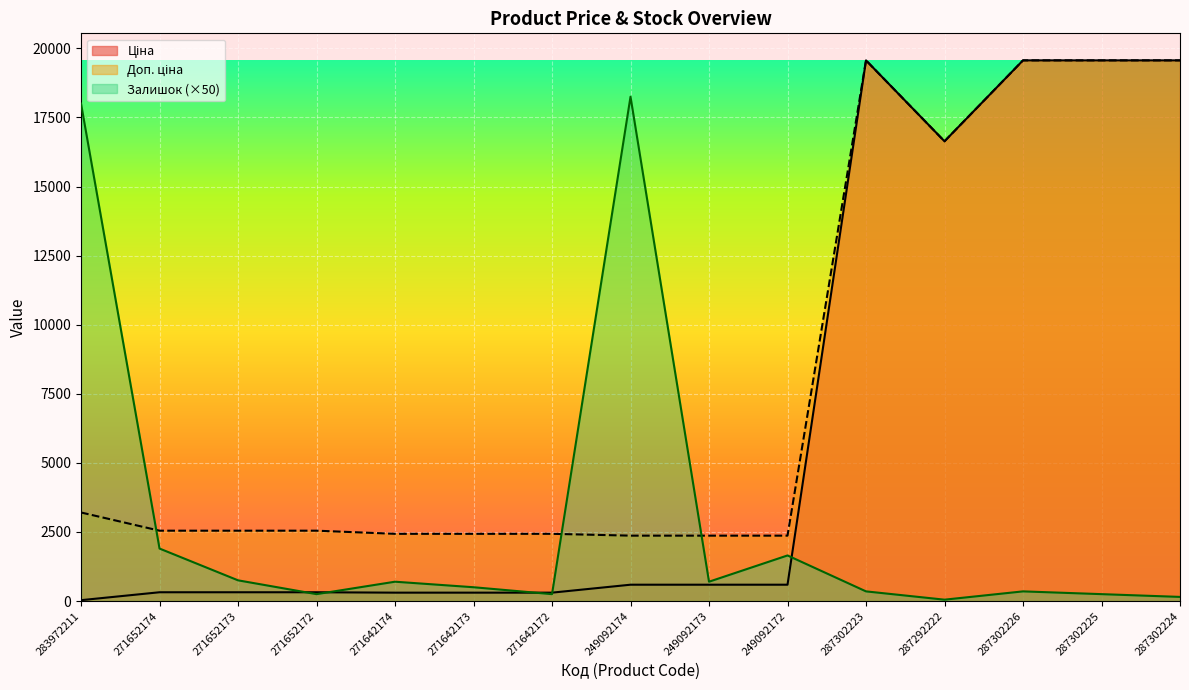

Rank the series by their average value, from highest to lowest.

Доп. ціна, Ціна, Залишок